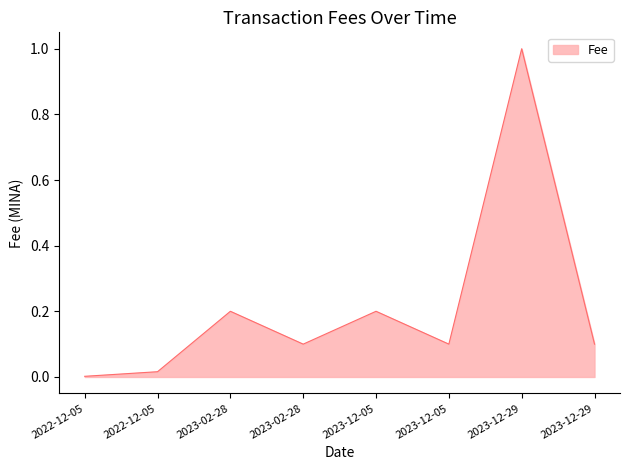

What is the label of the 8th point from the right?

2022-12-05